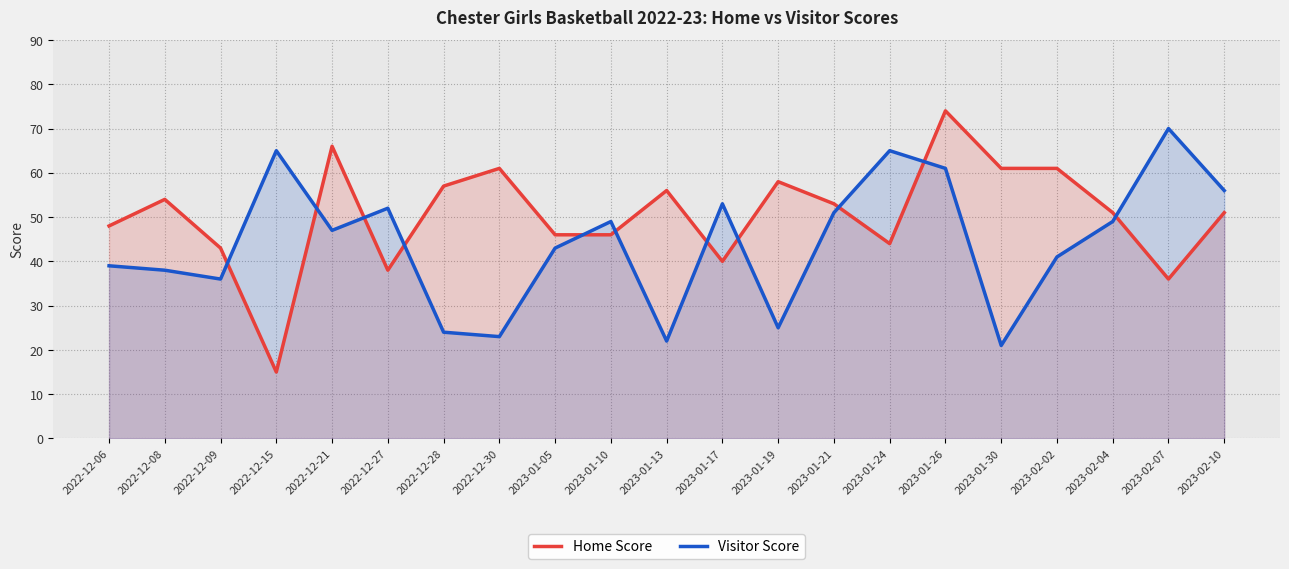

What are all the series names shown in the legend?

Home Score, Visitor Score